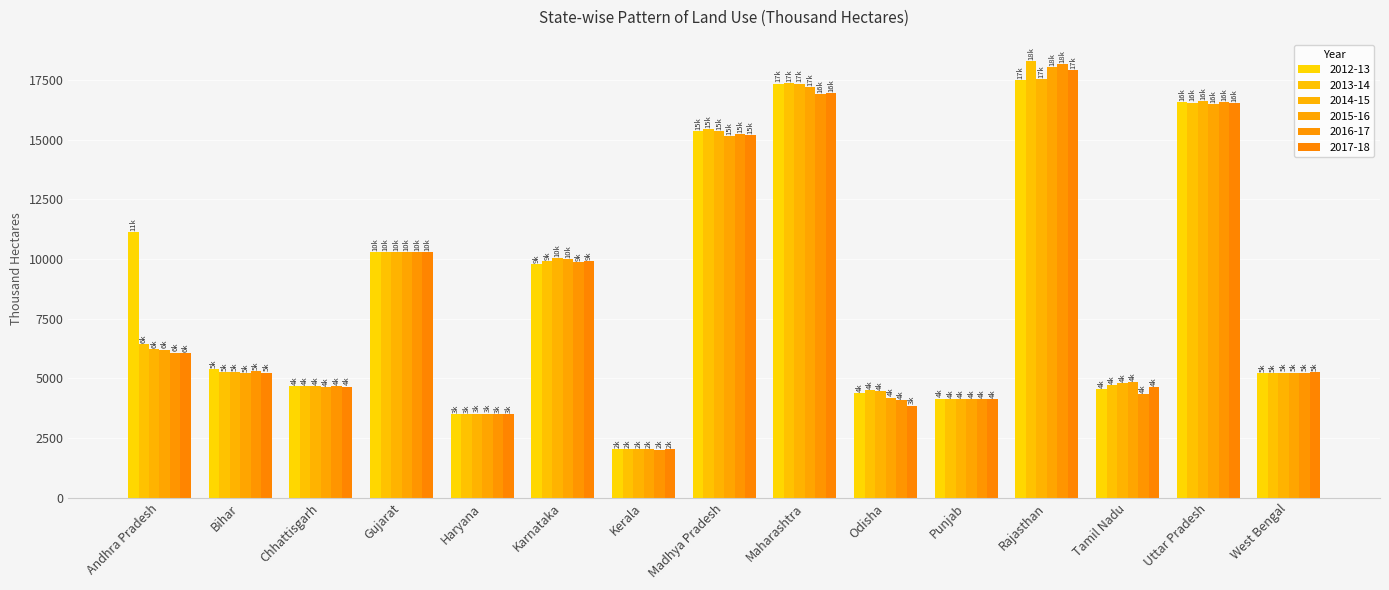

What is the label of the 9th bar from the left?

Maharashtra